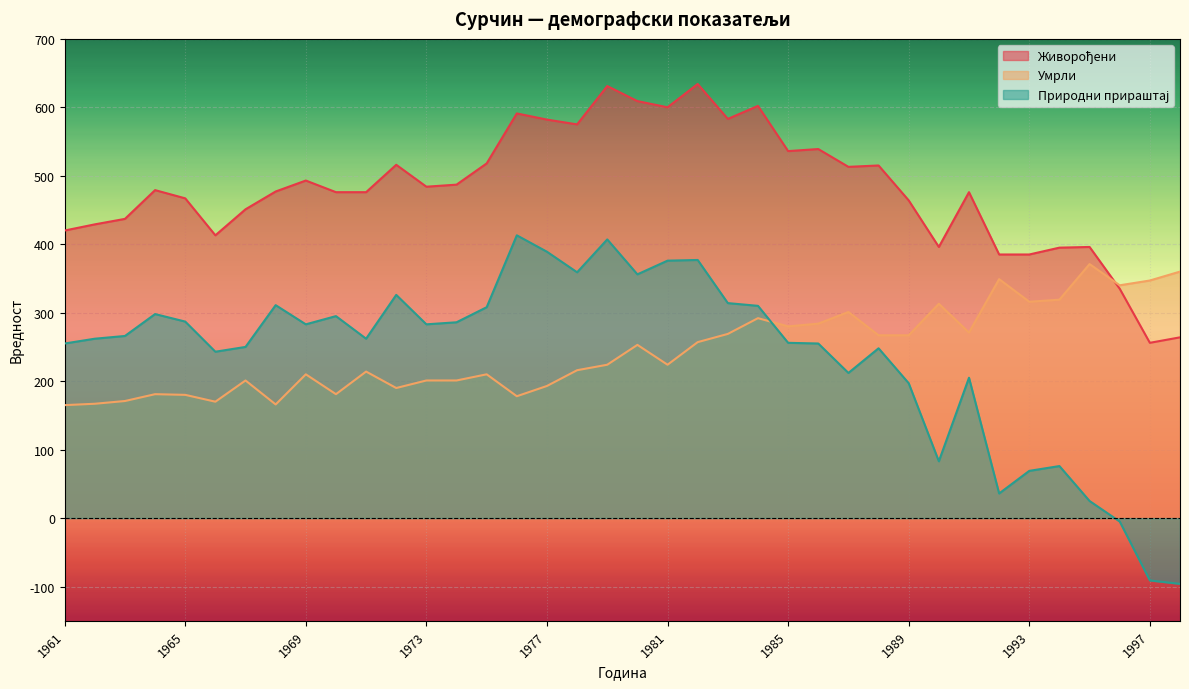

Which series changed the most between 1965 and 1982?

Живорођени